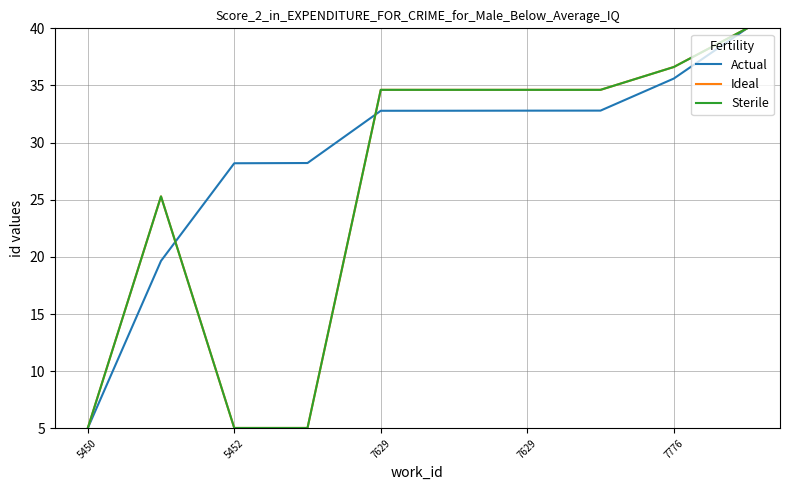

At which category is the sum across all series the highest?

9